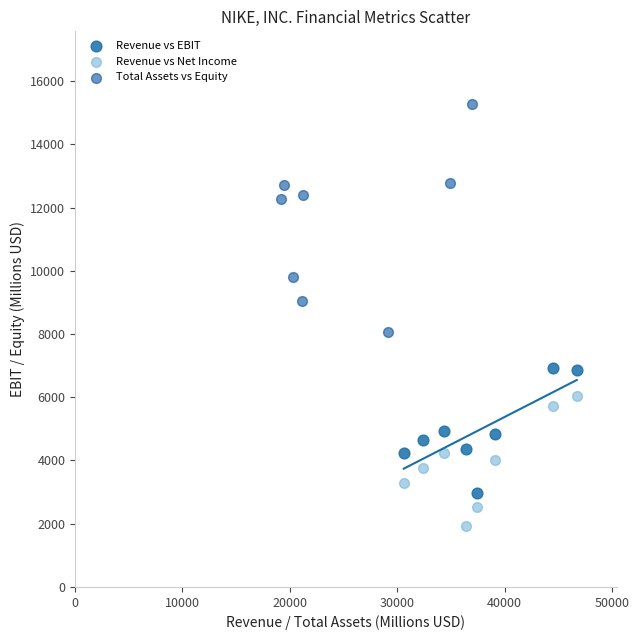

Which series has the widest spread of Y values?

Total Assets vs Equity